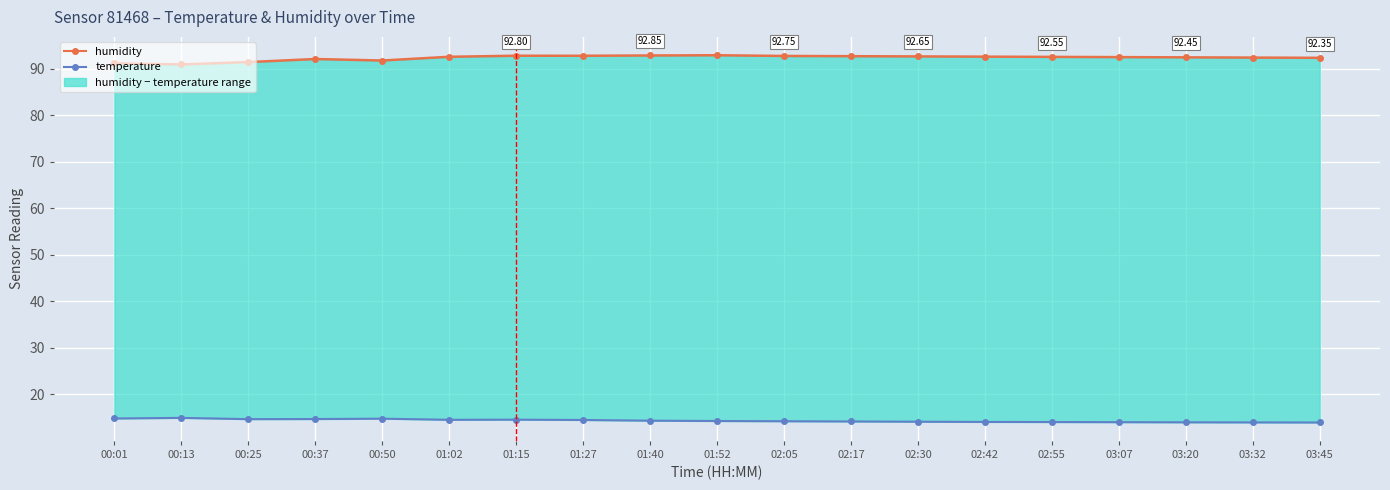

At 01:52, list the series in order from largest to smallest.

humidity, temperature